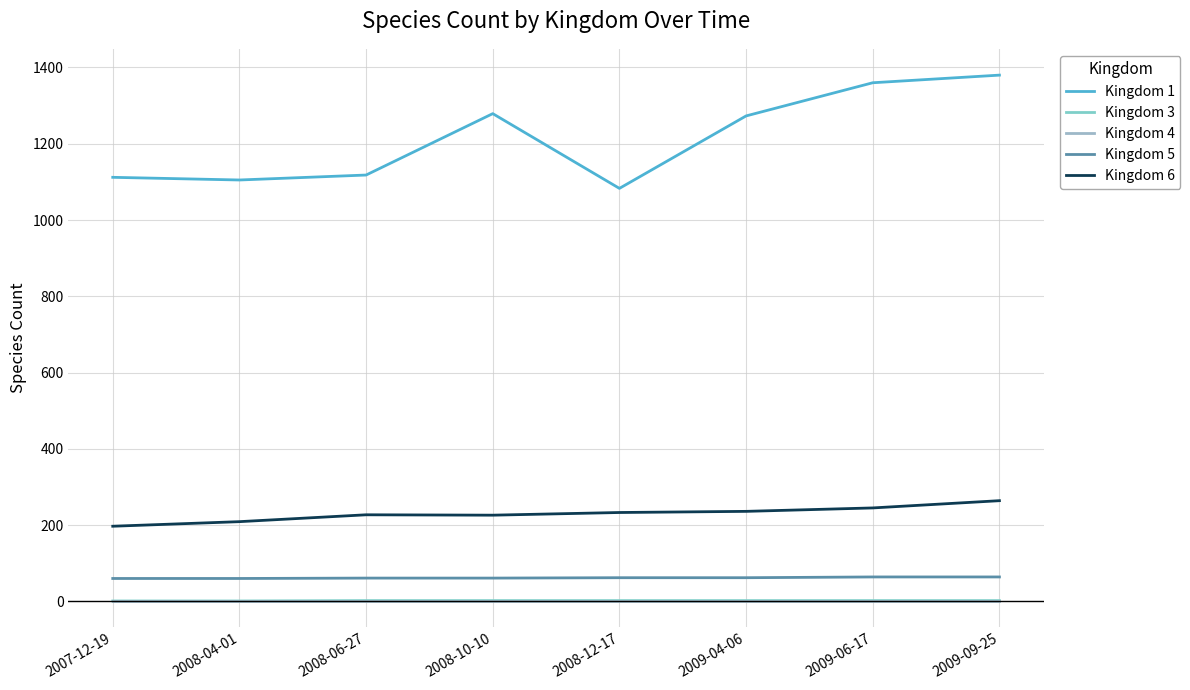

At 2008-12-17, list the series in order from smallest to largest.

Kingdom 3, Kingdom 4, Kingdom 5, Kingdom 6, Kingdom 1